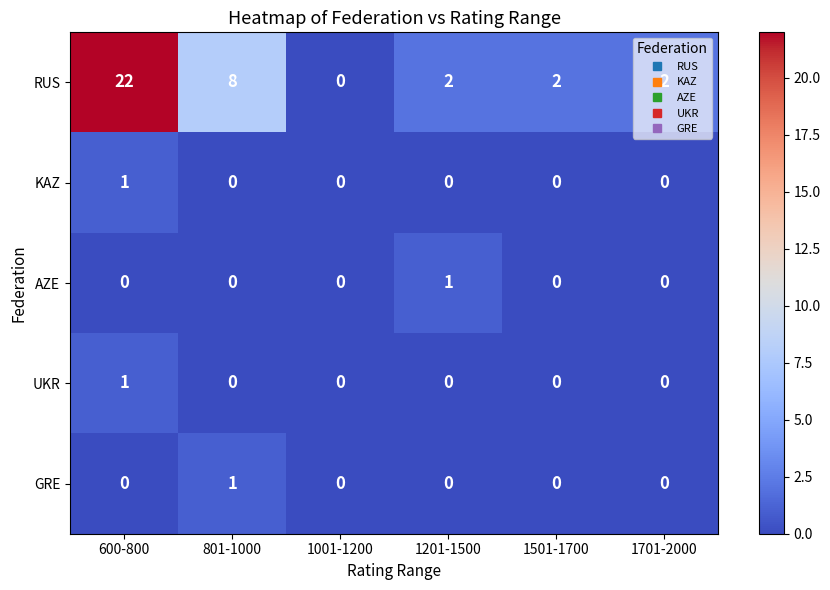

True or false: GRE has a value of 0 at 801-1000.

False